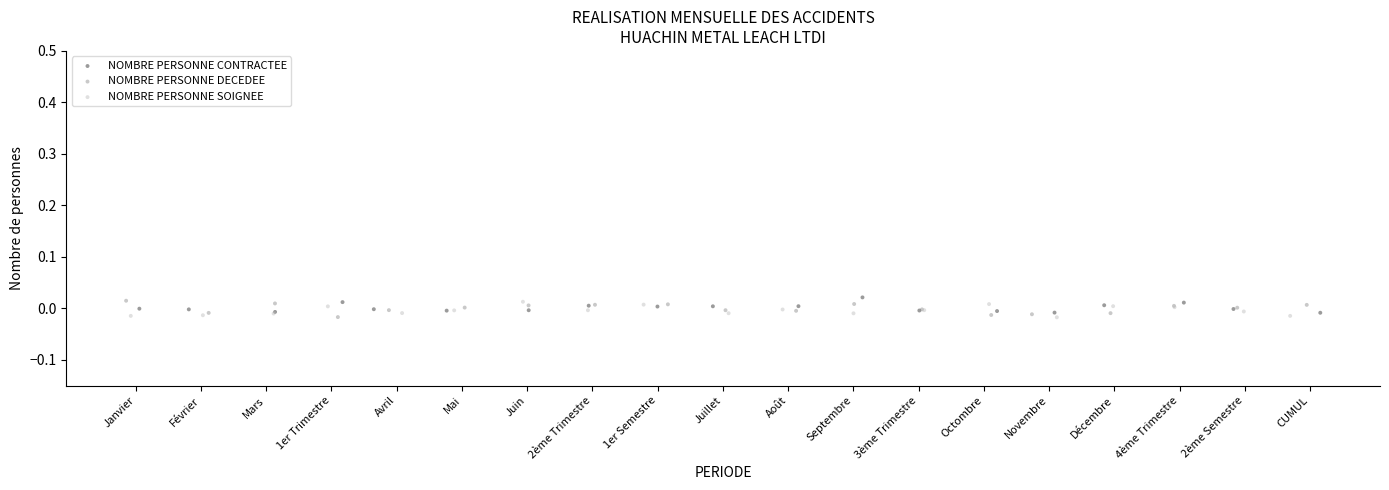

What are all the series names shown in the legend?

NOMBRE PERSONNE CONTRACTEE, NOMBRE PERSONNE DECEDEE, NOMBRE PERSONNE SOIGNEE